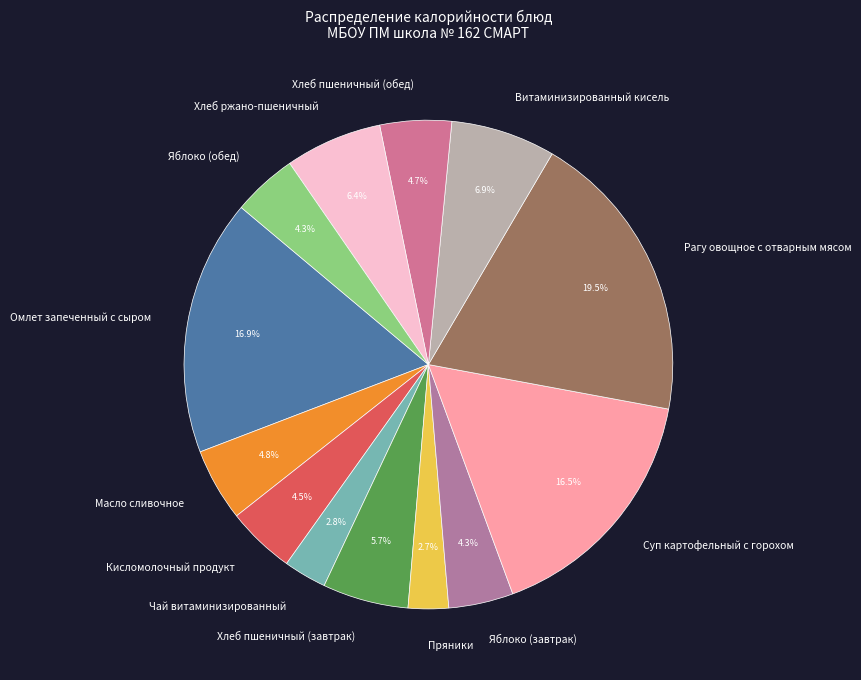

Approximately how many times larger is the value at Кисломолочный продукт compared to Чай витаминизированный?

1.6